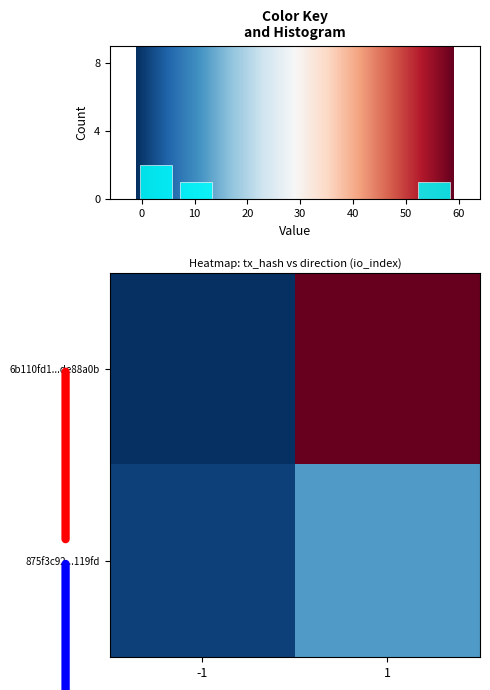

Which category has the lowest value in the 6b110fd1e01275a57ce7a4a86f1dd078de88a0b series?

-1